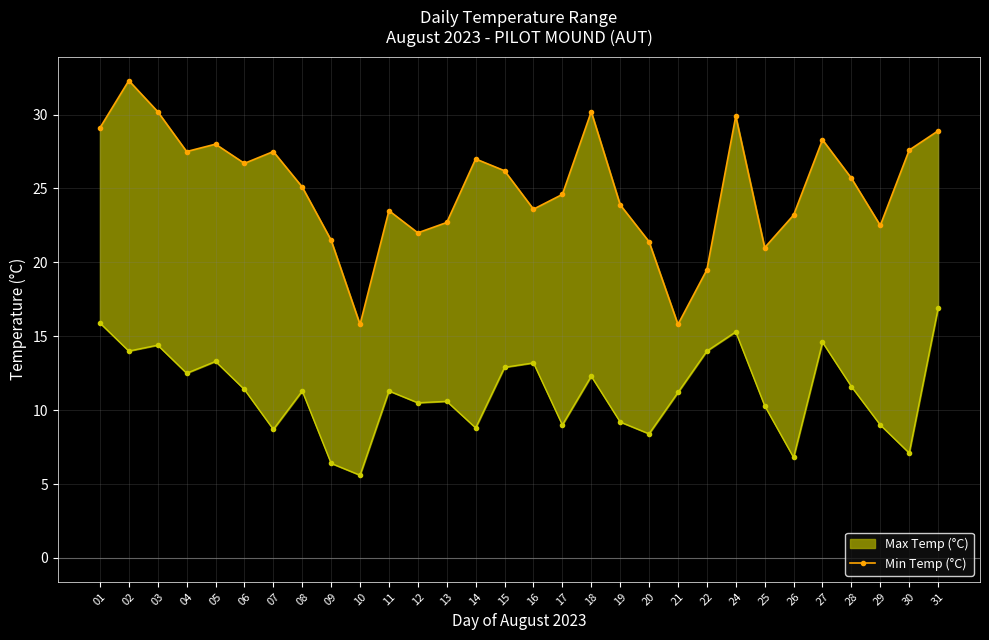

At which category does the data reach its first local valley?

04